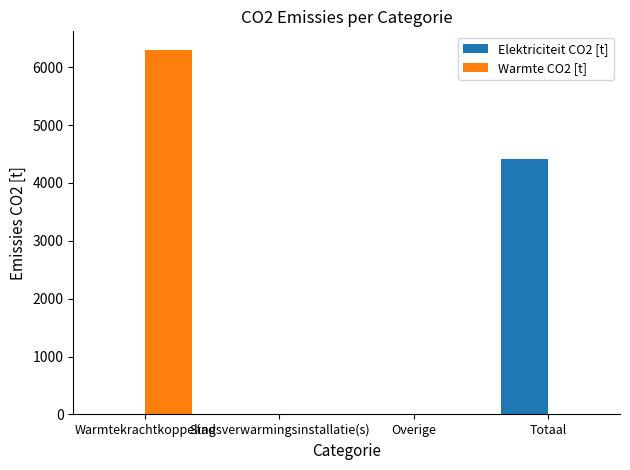

At which category is the sum across all series the highest?

Warmtekrachtkoppeling